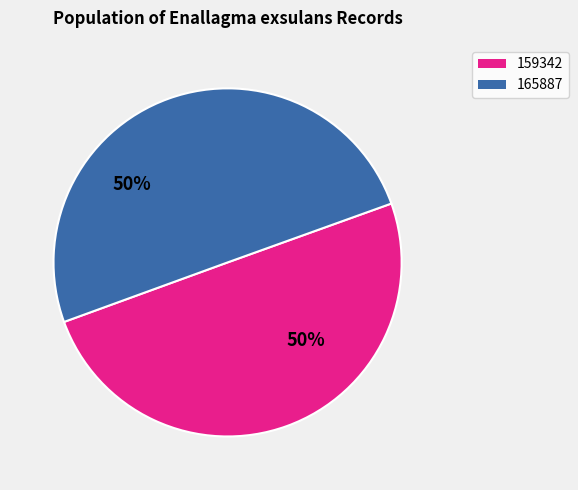

How many segments does this pie chart have?

2